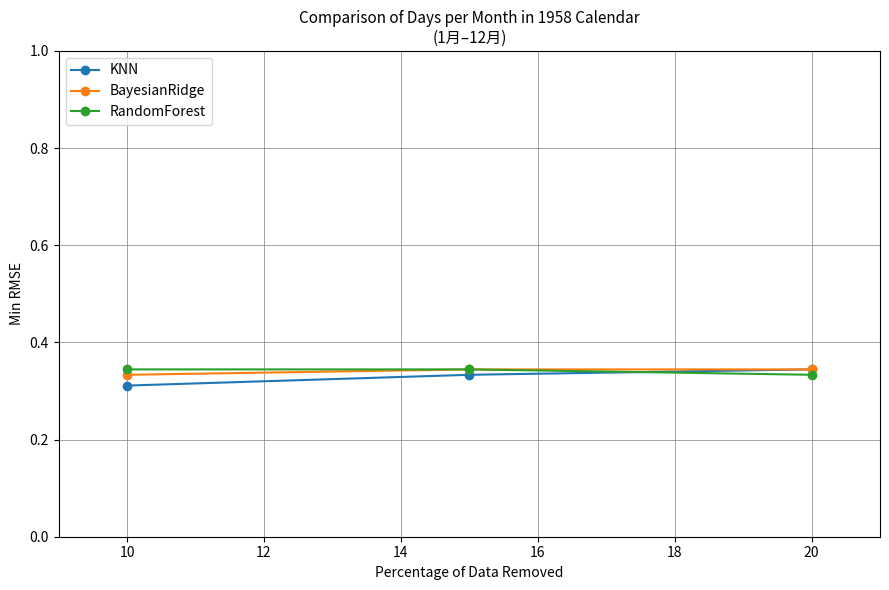

Count the KNN values in the range 0 to 1.

3